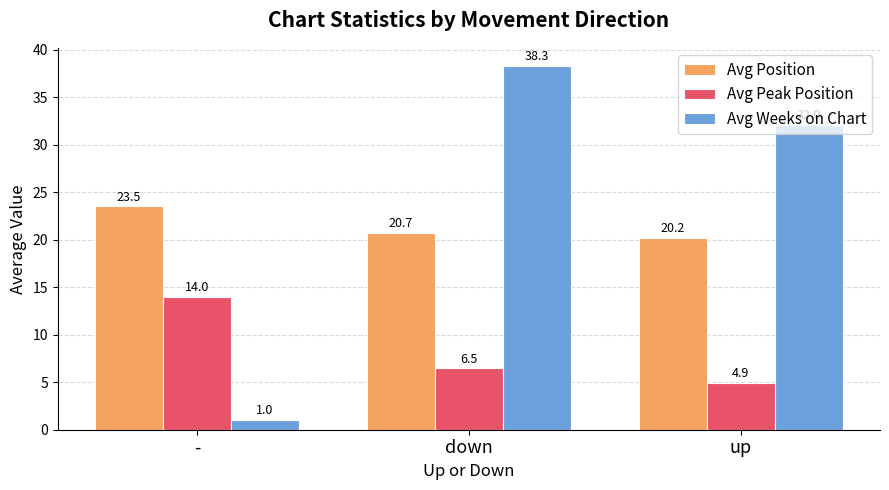

What is the label of the 1st bar from the left?

-